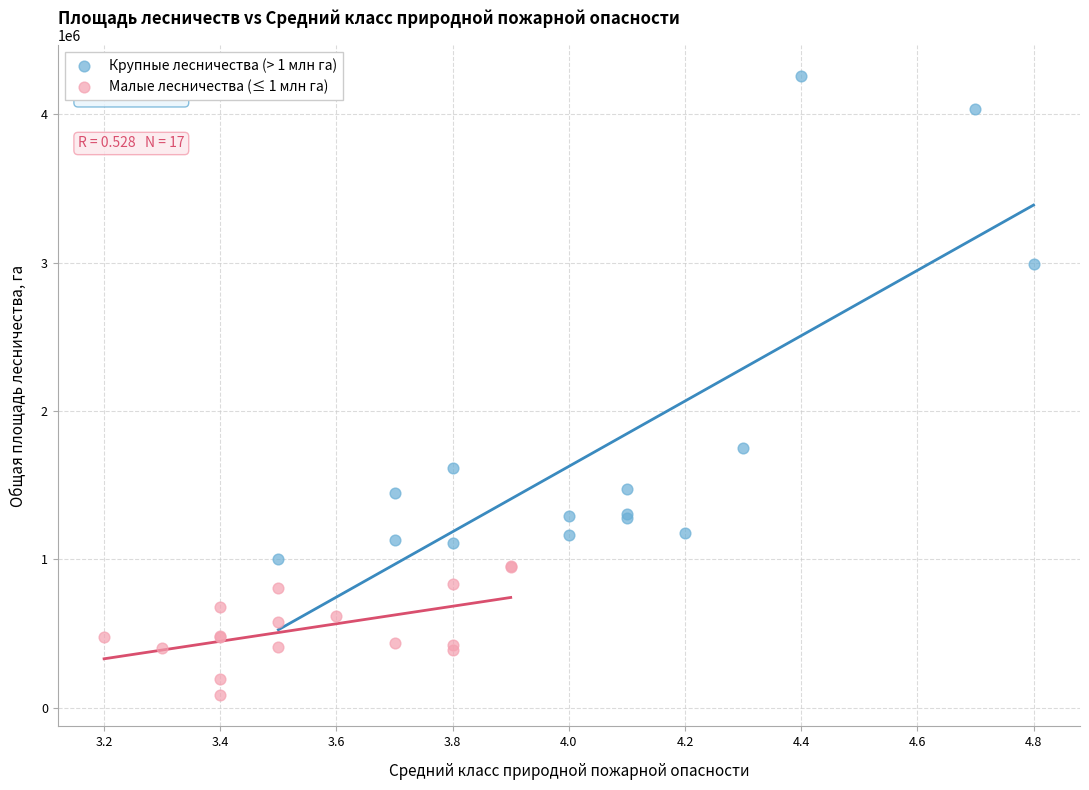

Which series contains the highest Y value?

Крупные лесничества (> 1 млн га)